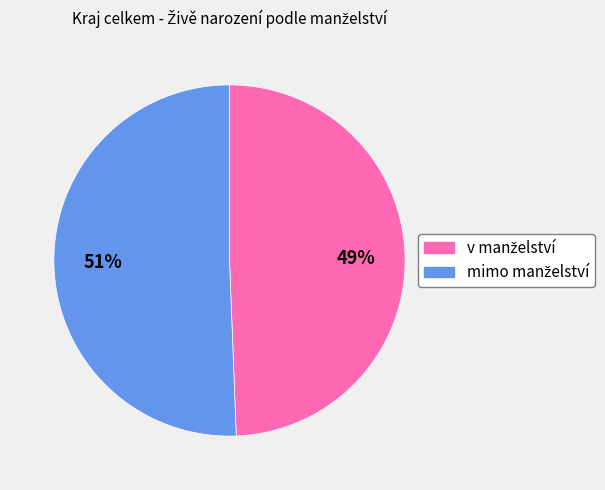

To the nearest percent, what is the average slice percentage?

50%